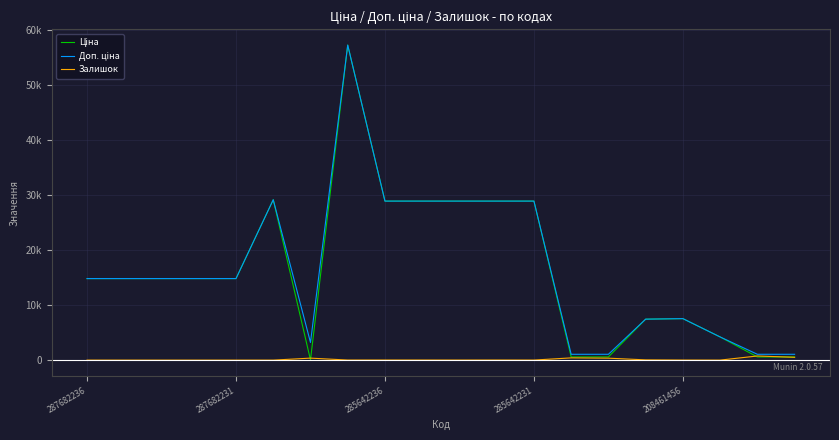

Does the chart display data point markers on the line(s)?

No